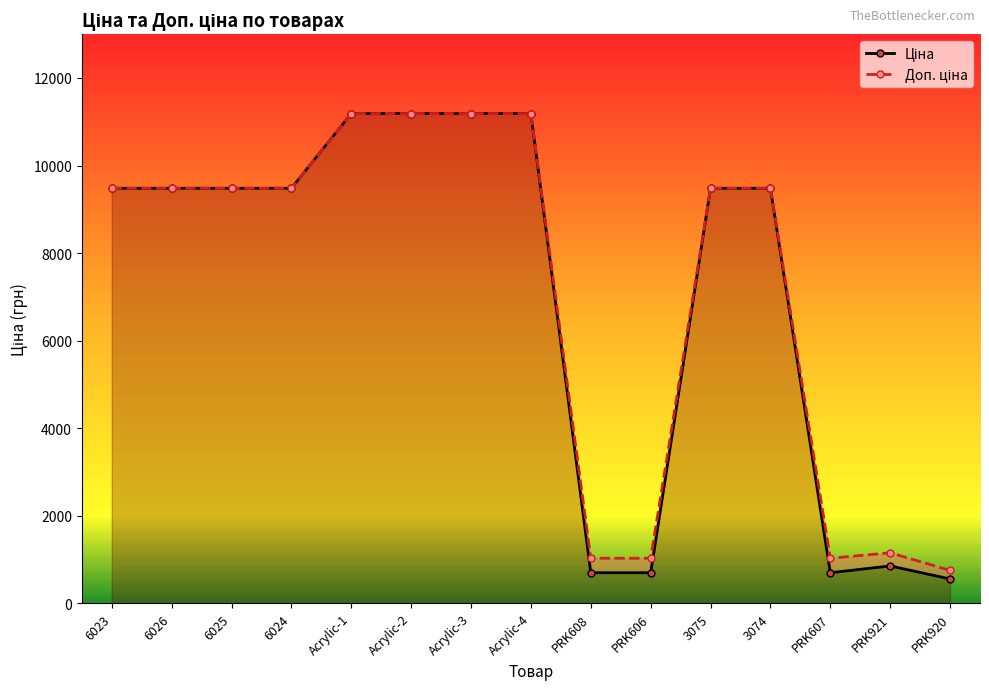

What is the total value across all series at Acrylic-4?

22376.3